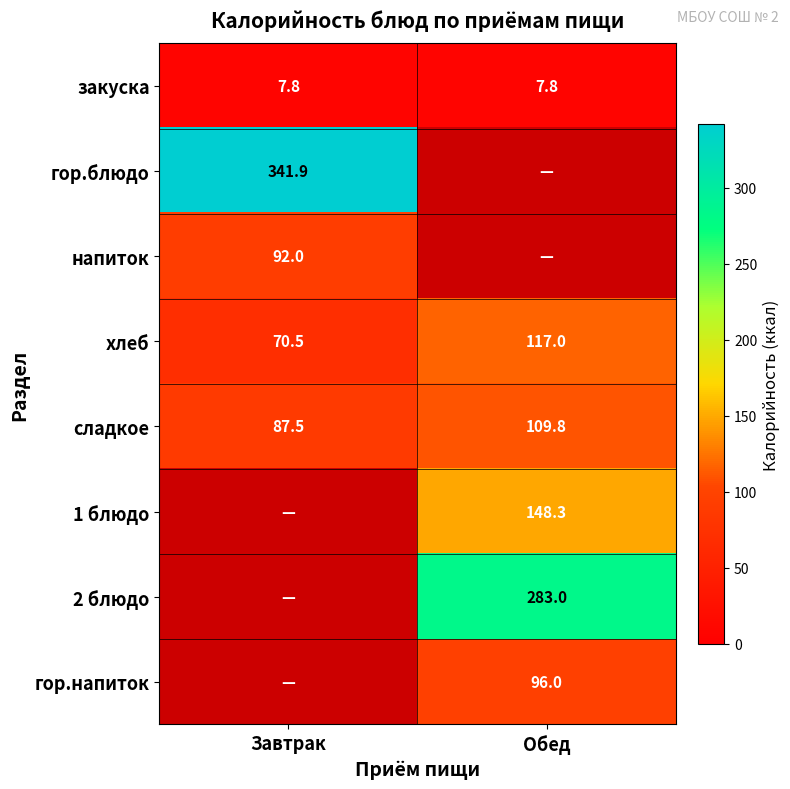

At which label is хлеб closest to 93?

Завтрак